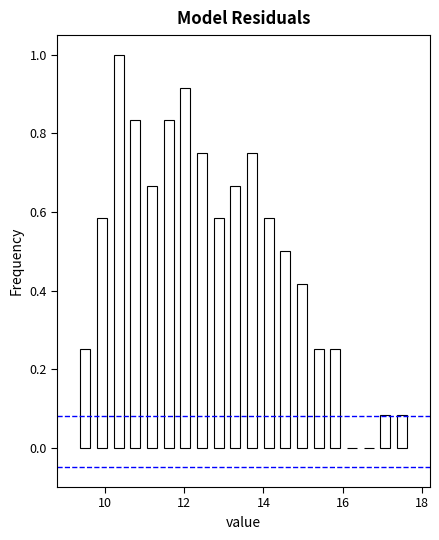

Read against the x-axis, roughly where is the centre of the tallest bar?

10.4